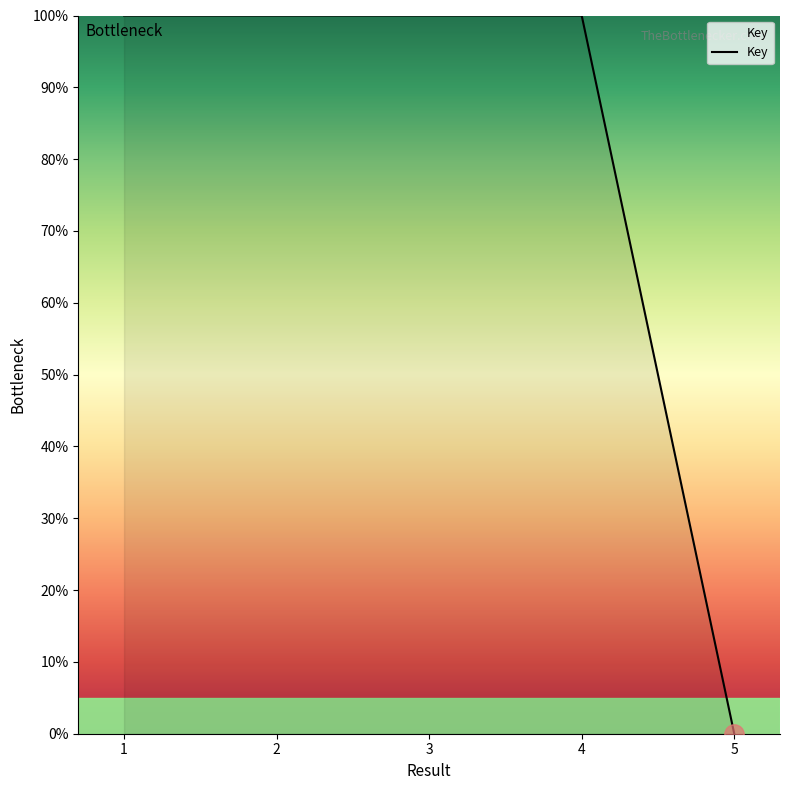

True or false: the data has more than 0 interior local peaks.

True